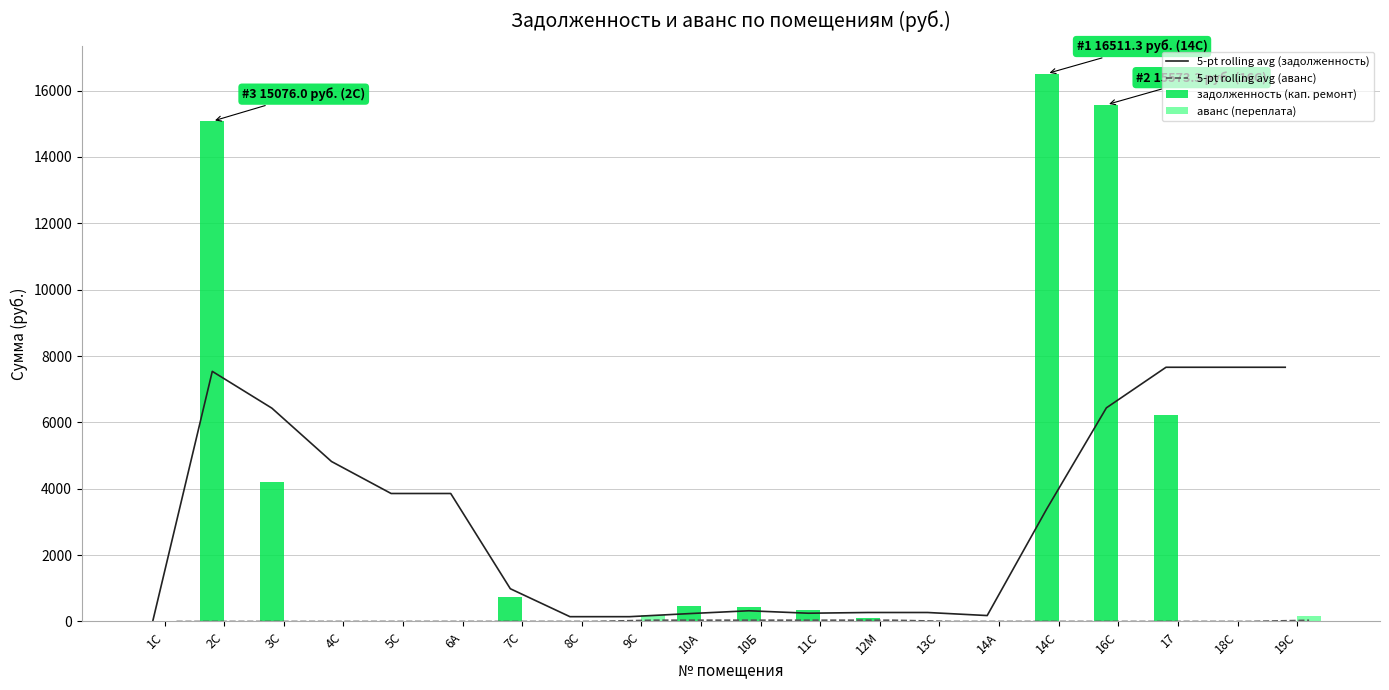

Does the chart contain stacked bars?

No